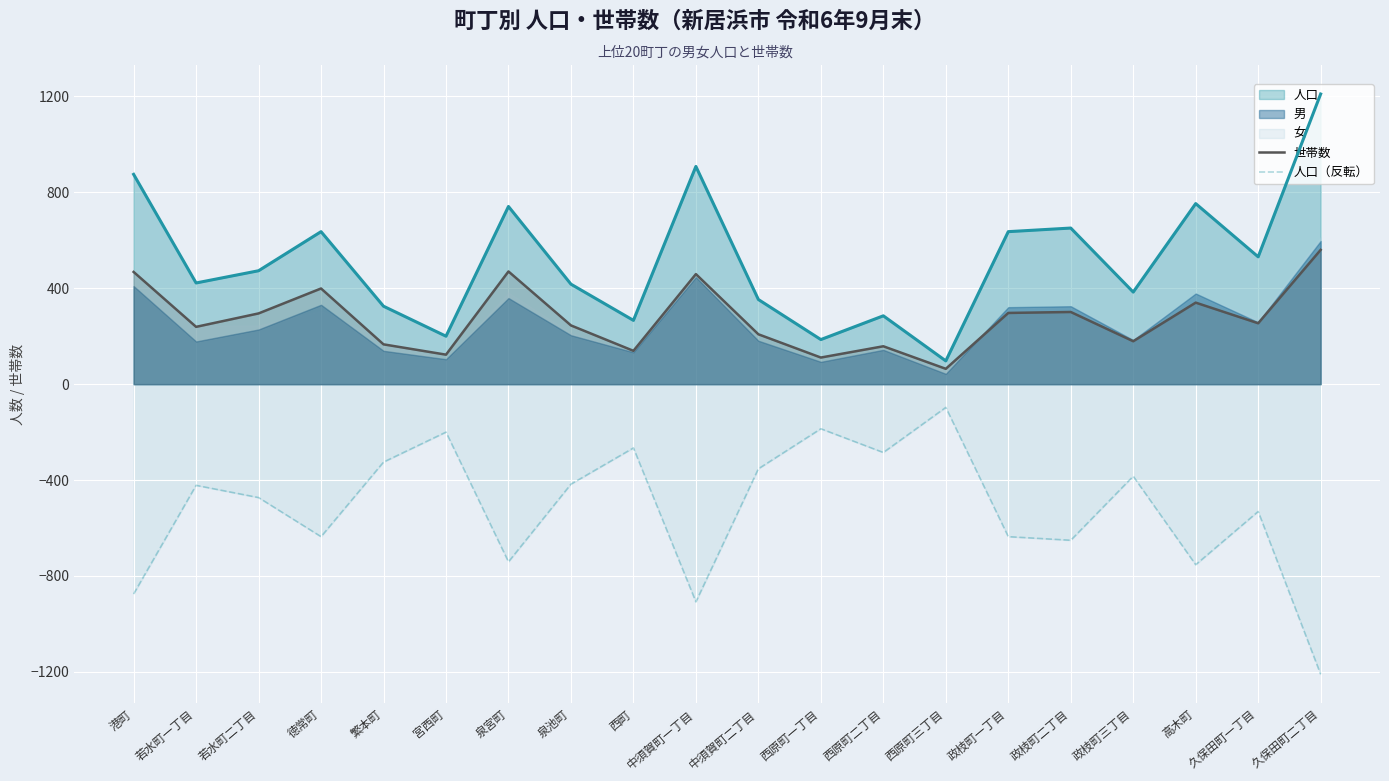

How many interior local peaks does the 世帯数 series have?

6